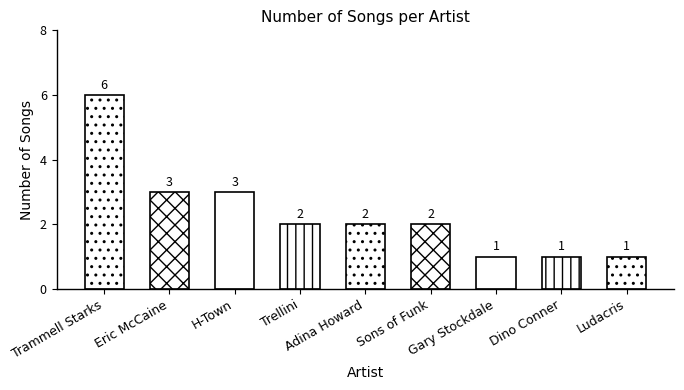

How many bars are there in total?

9